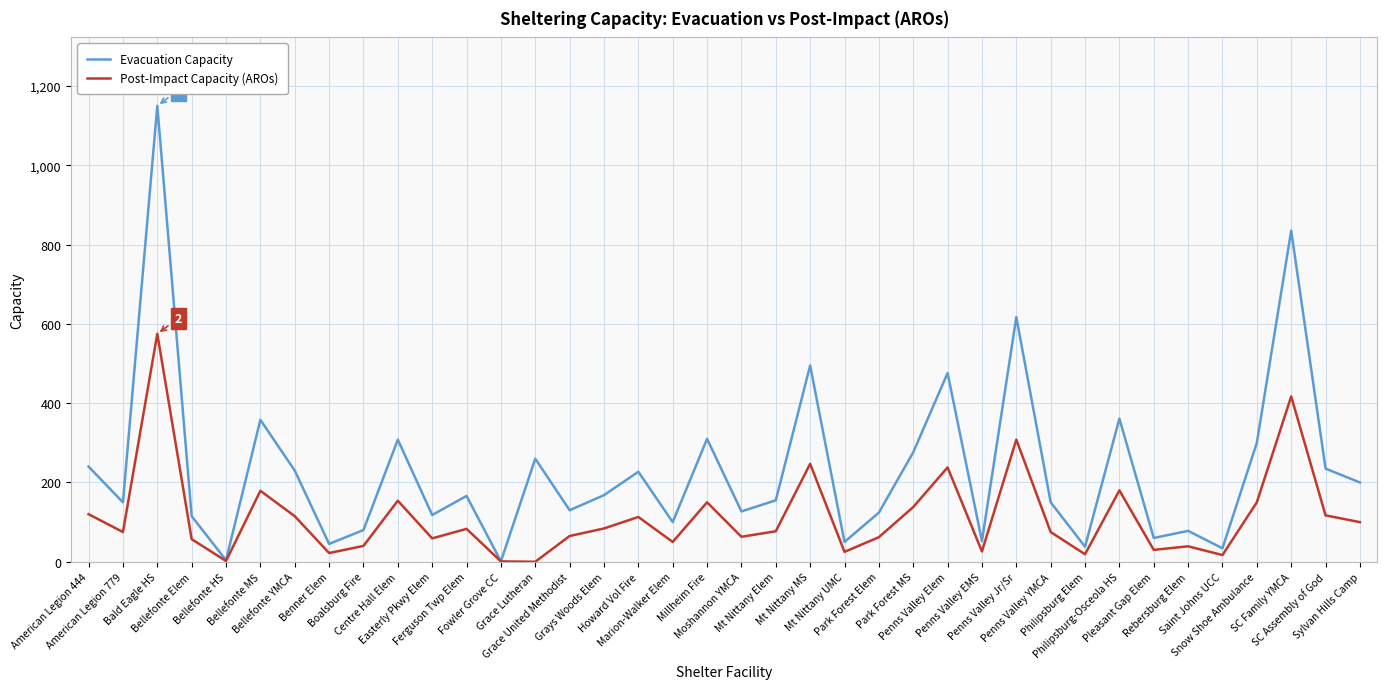

Which series has the largest total across all categories?

Evacuation Capacity